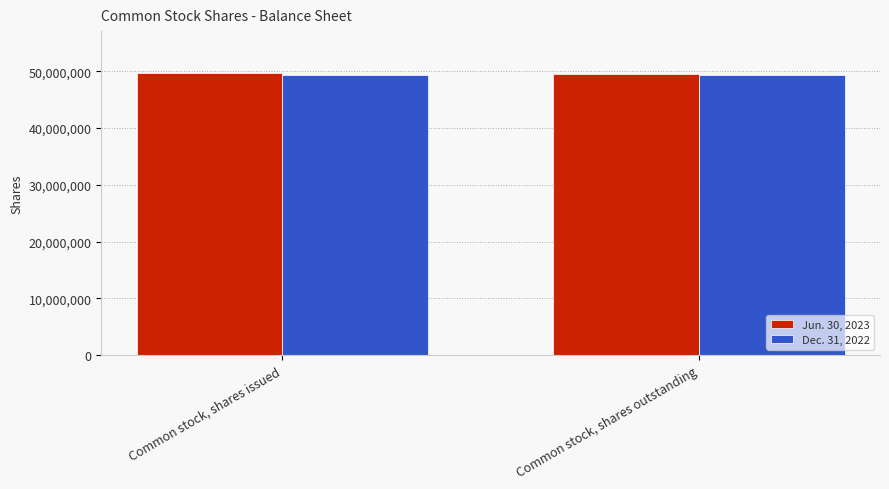

Rank the series by their maximum value, from highest to lowest.

Jun. 30, 2023, Dec. 31, 2022